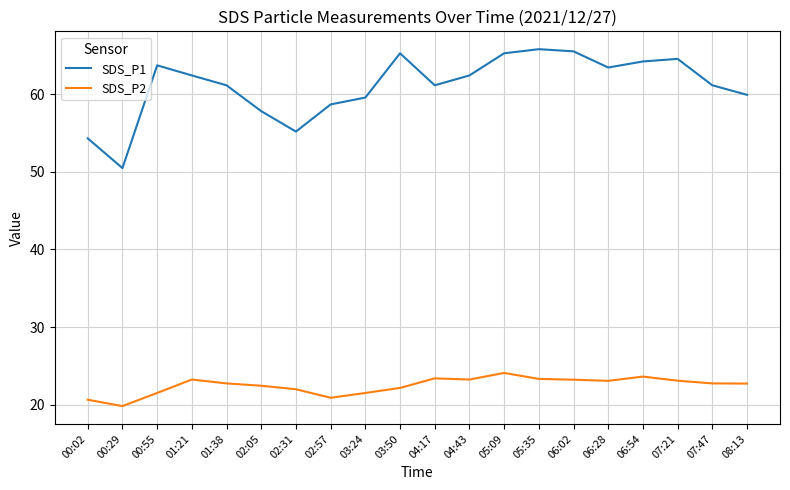

Which label corresponds to the smallest value in the chart?

00:29